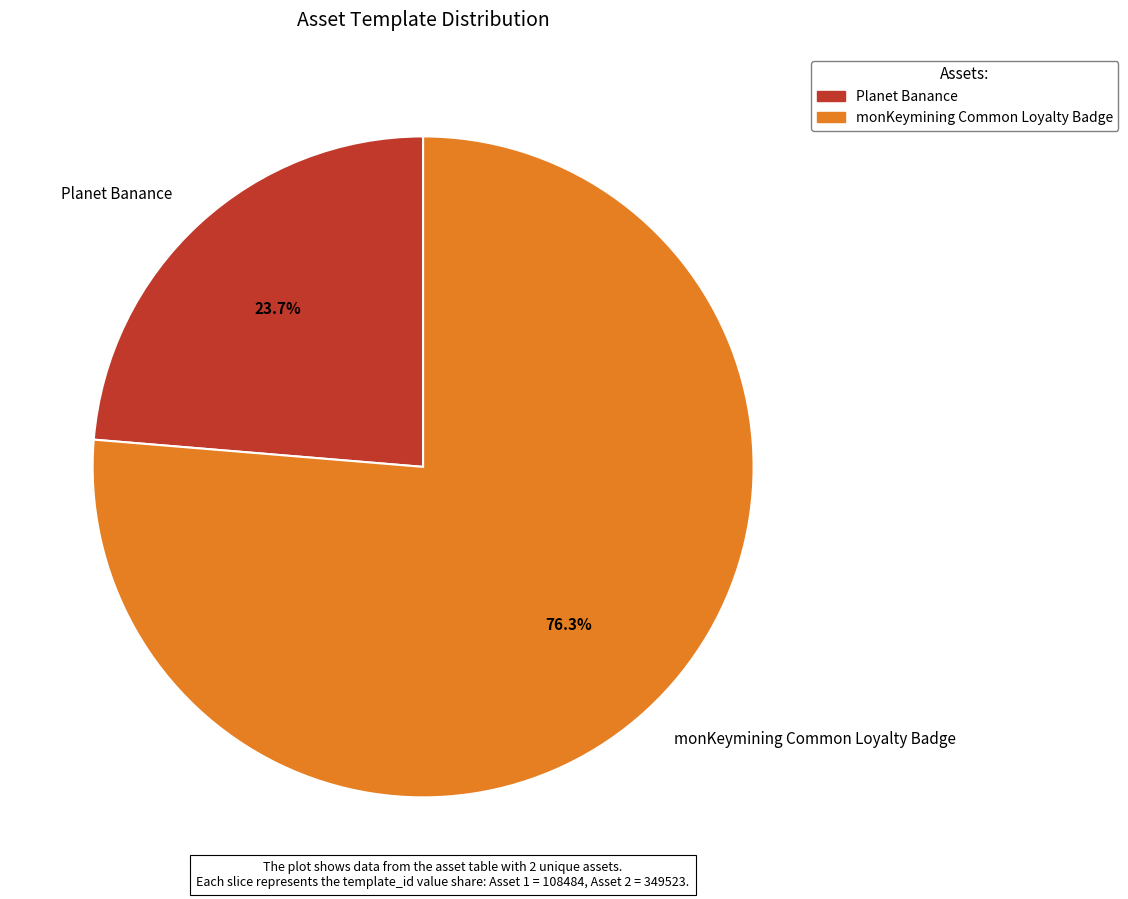

How many segments does this pie chart have?

2